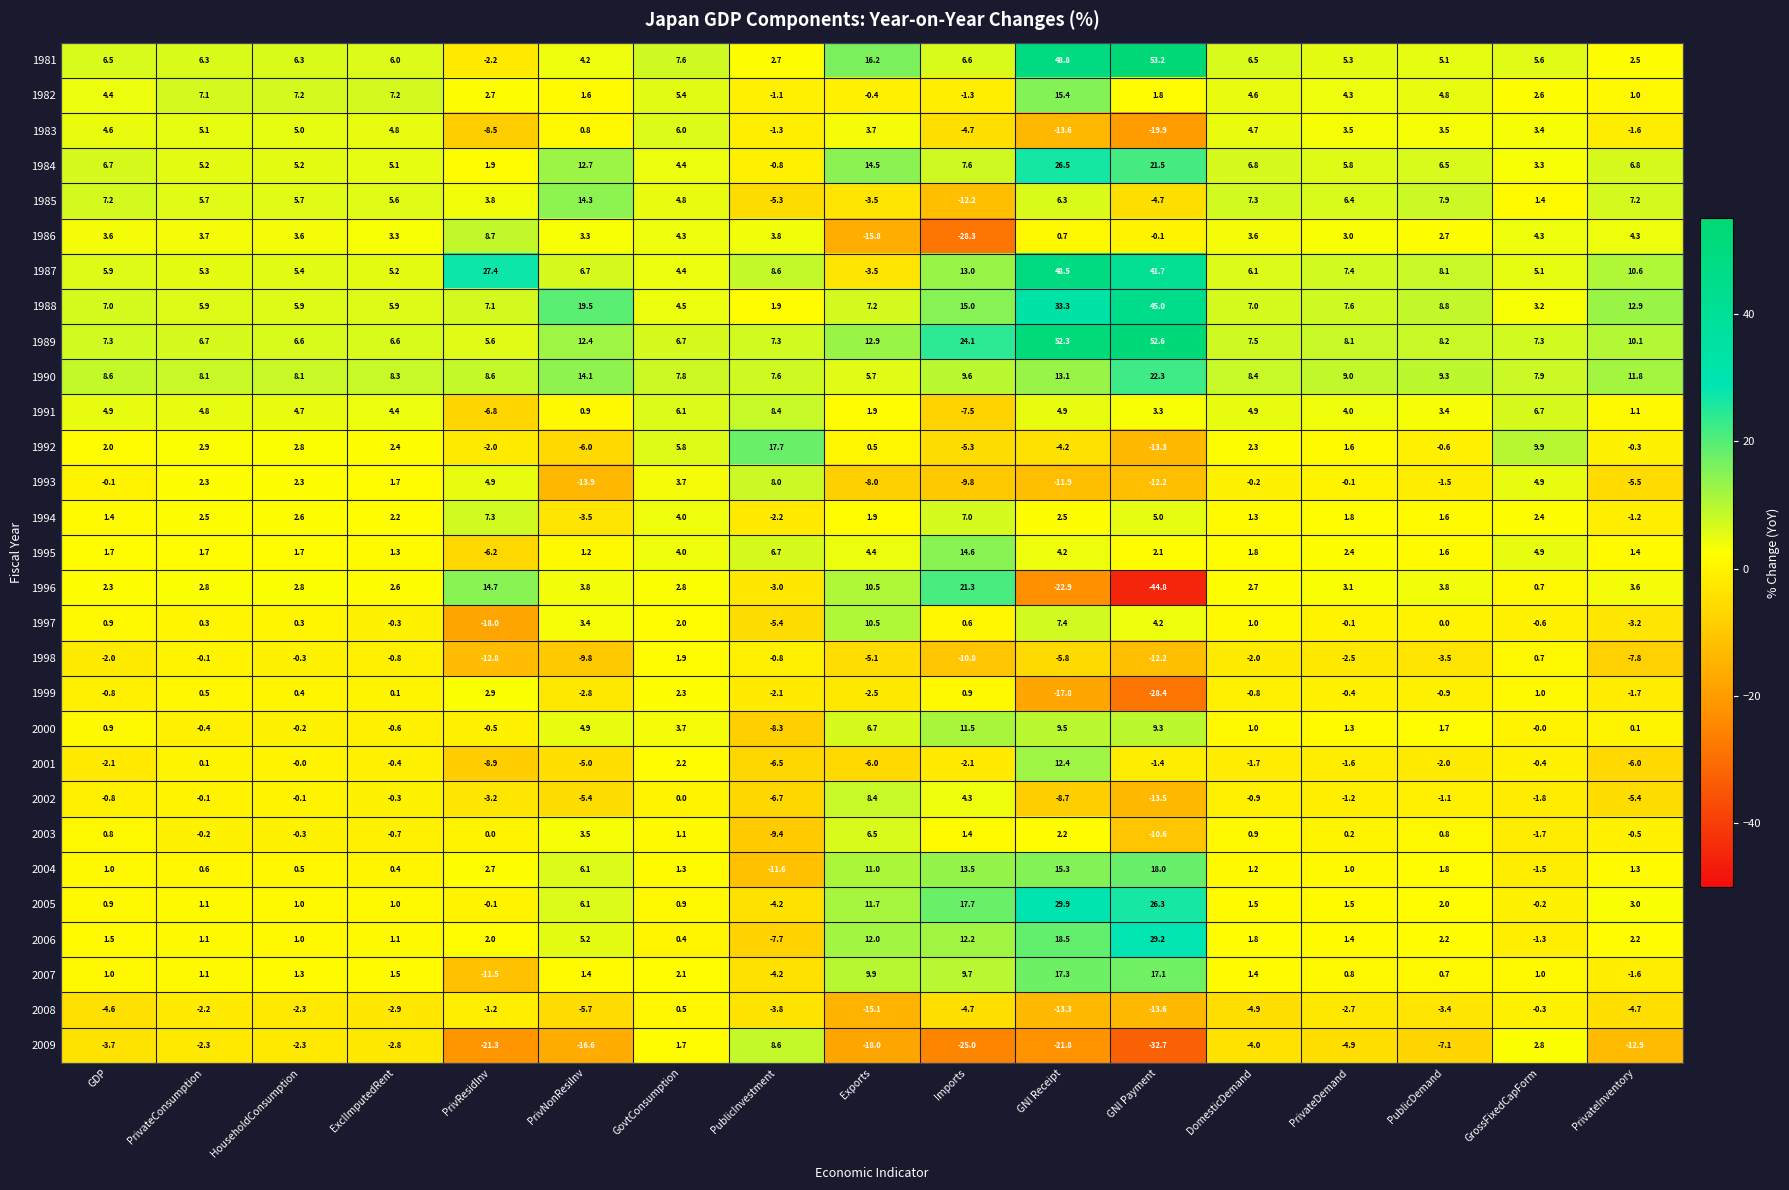

At how many categories does at least one series exceed 49?

2